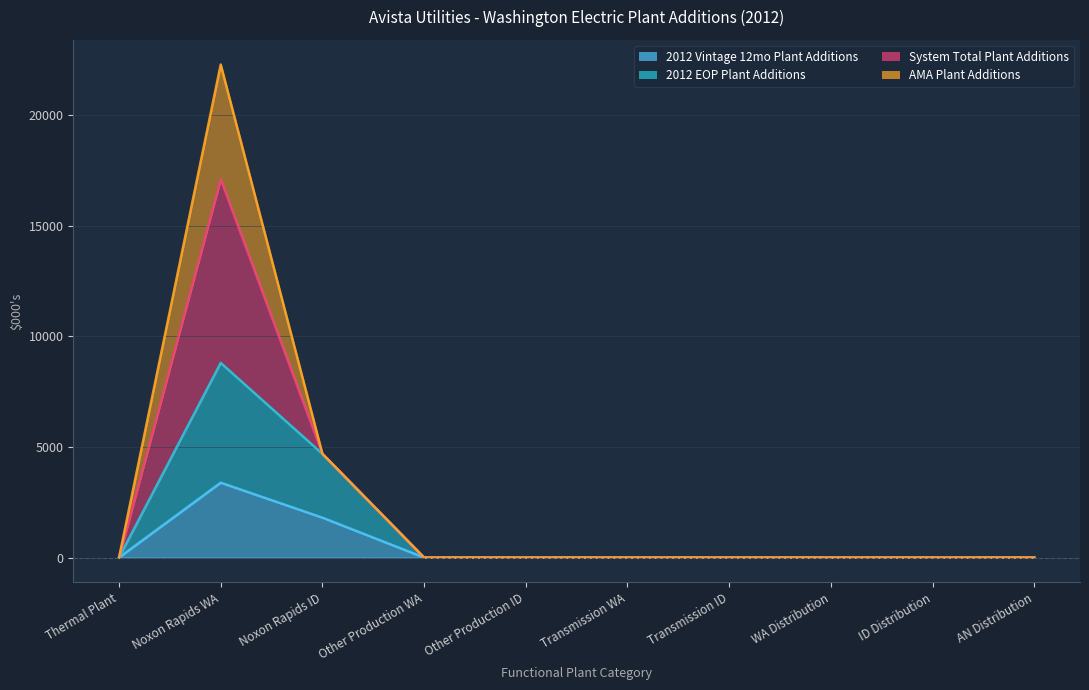

In 2012 Vintage 12mo Plant Additions, how many points are higher than both neighbors (excluding endpoints)?

1